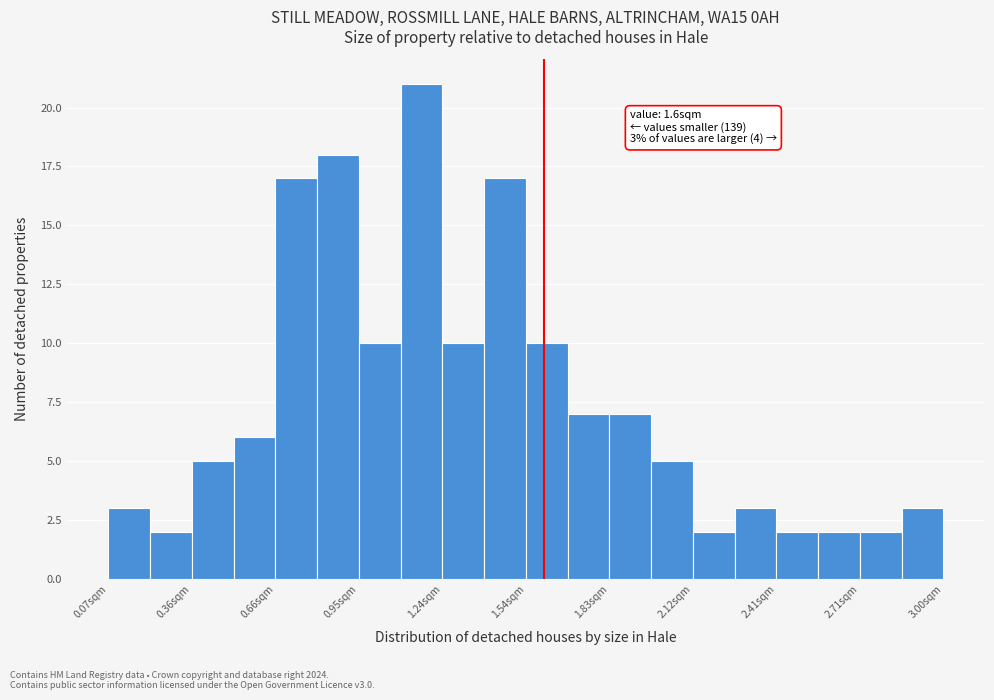

Read against the x-axis, roughly where is the centre of the tallest bar?

1.15